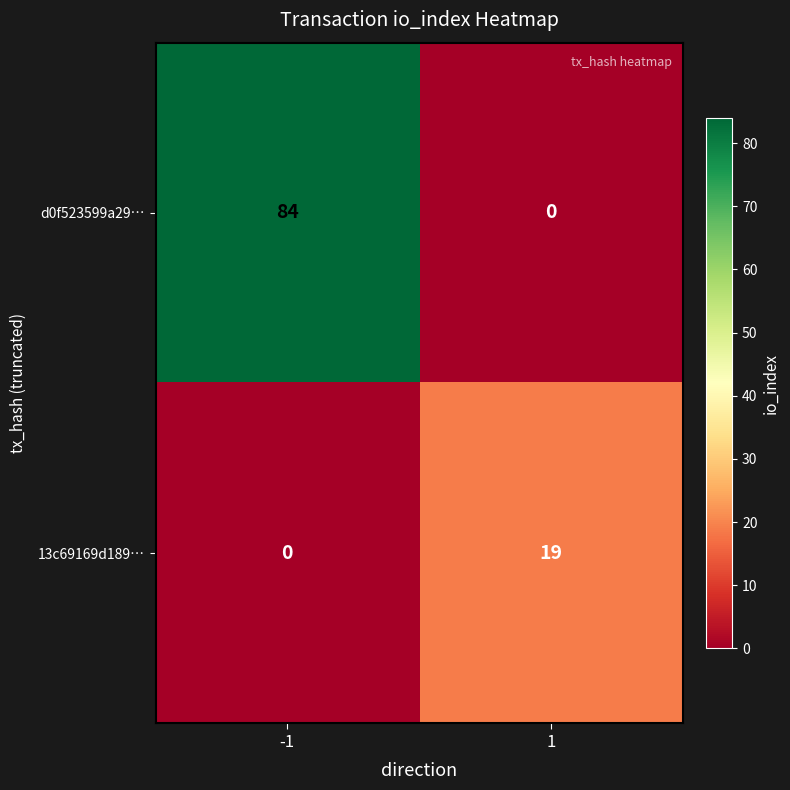

How many data points does each series have?

2